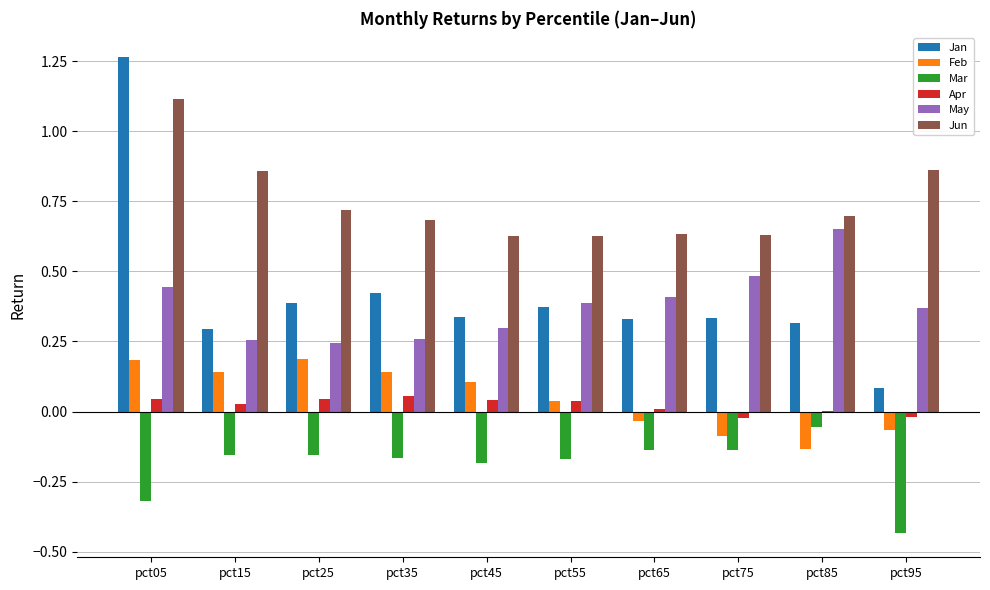

What are all the series names shown in the legend?

Jan, Feb, Mar, Apr, May, Jun